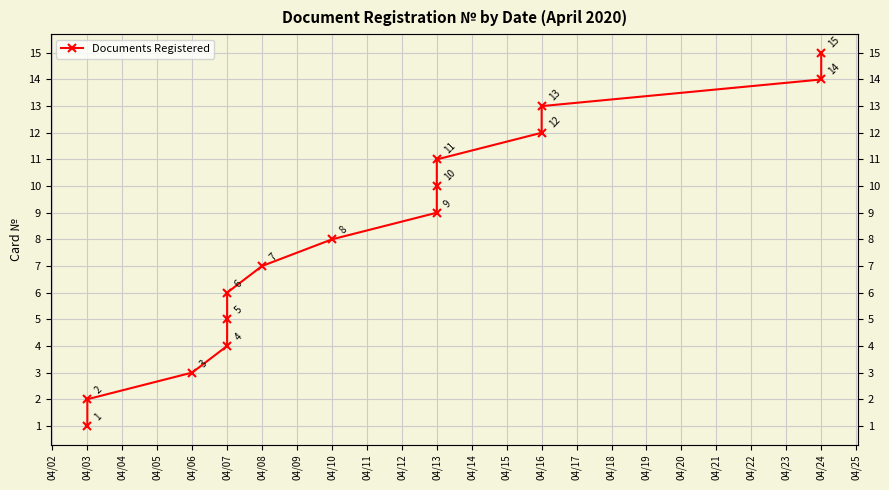

How many values exceed 8?

7